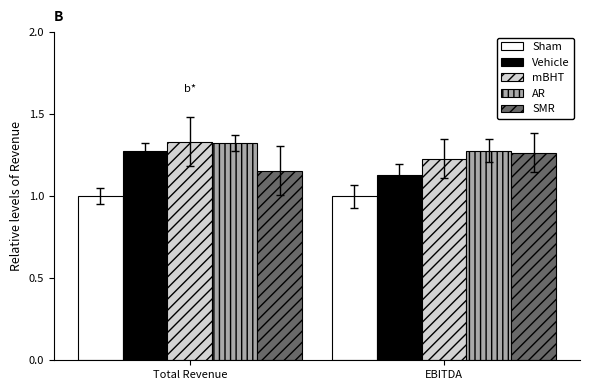

What is the sum of all Vehicle values?

2.4